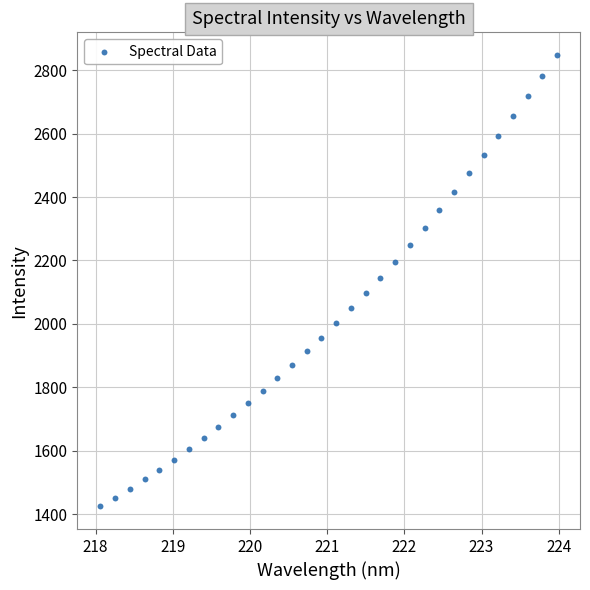

What is the range of Y values (max minus min)?

1423.8